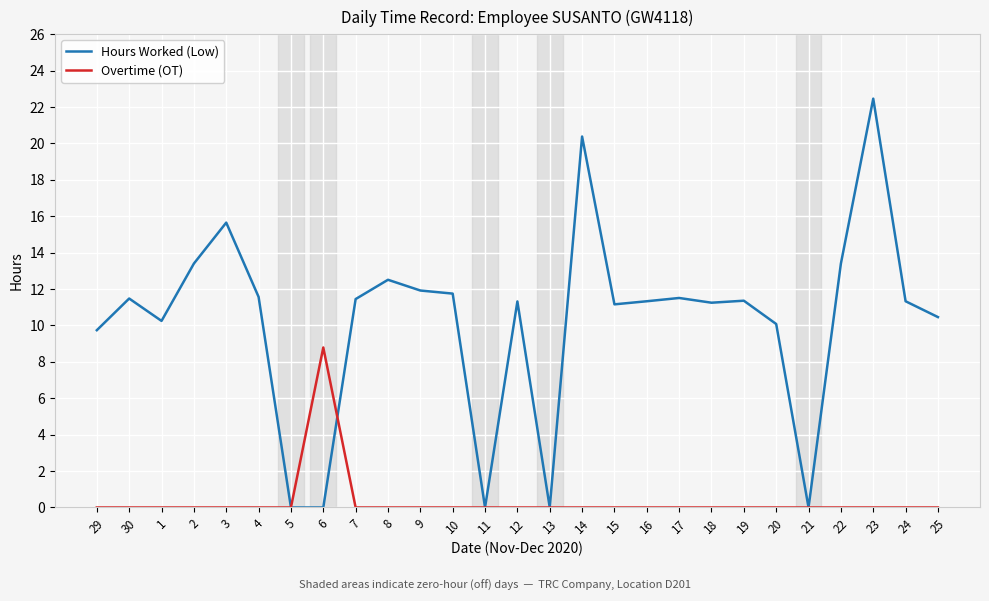

What position from the left is 23?

25